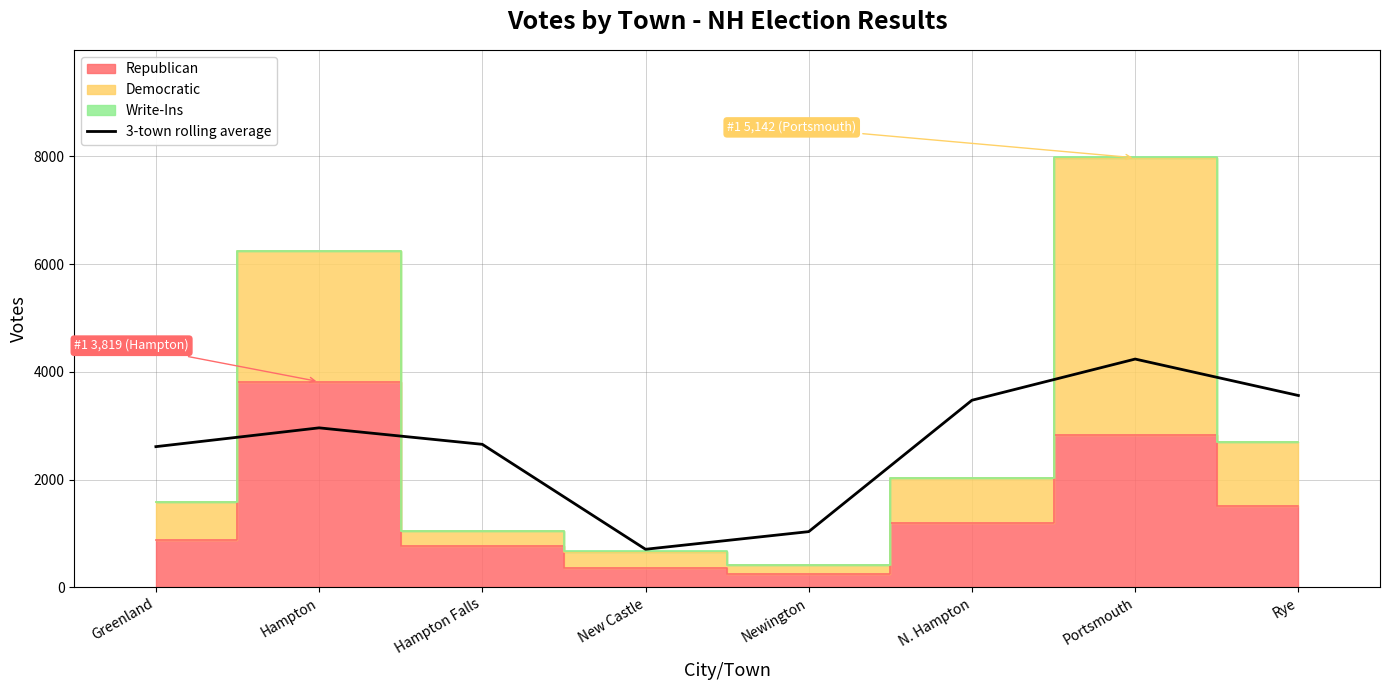

The chart shows a value of 987.1 at New Castle. True or false?

False